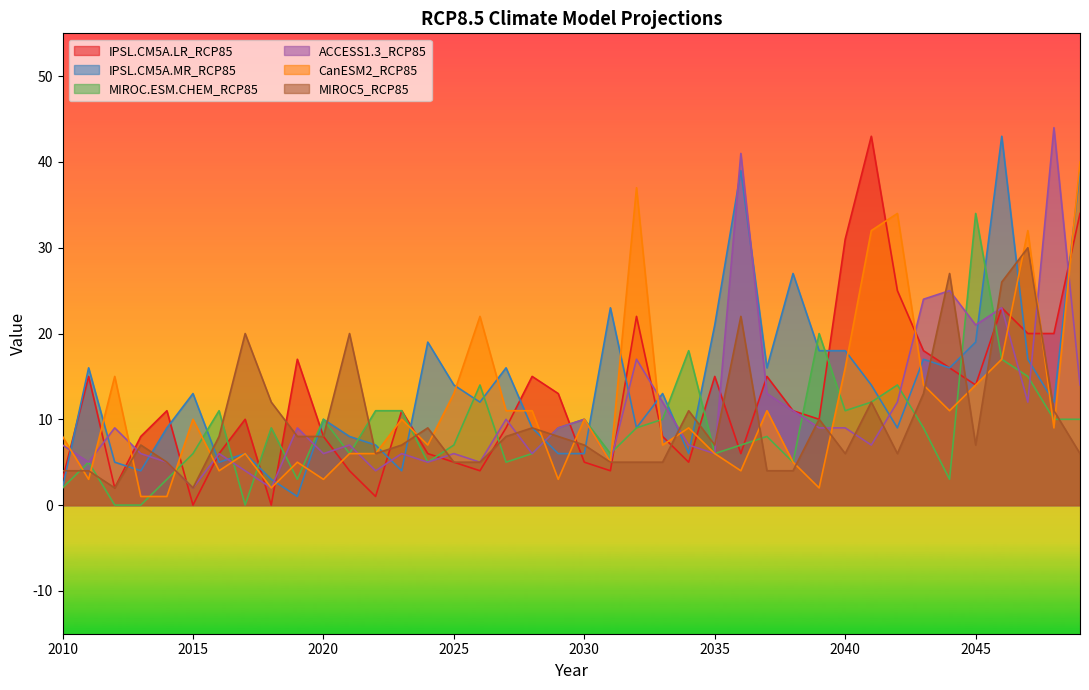

What is the average value of the IPSL.CM5A.MR_RCP85 series?

14